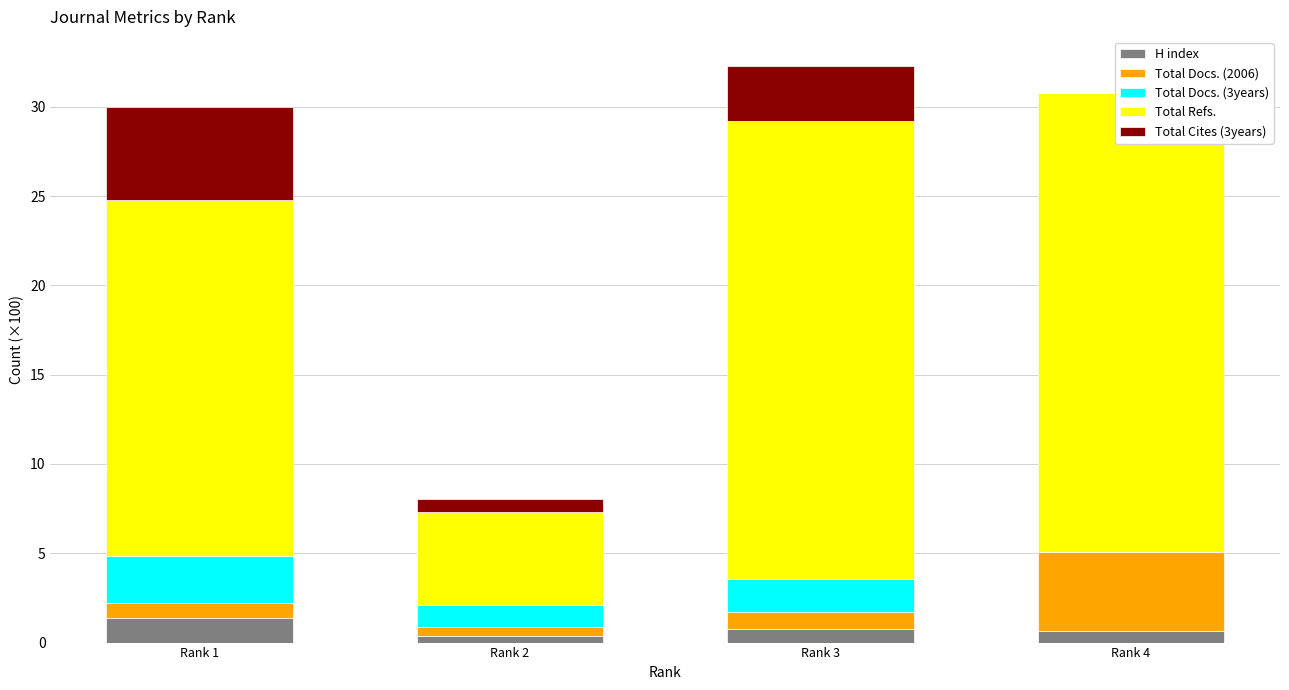

Is the value of Total Cites (3years) at Rank 1 greater than the value of Total Docs. (2006) at Rank 4?

Yes